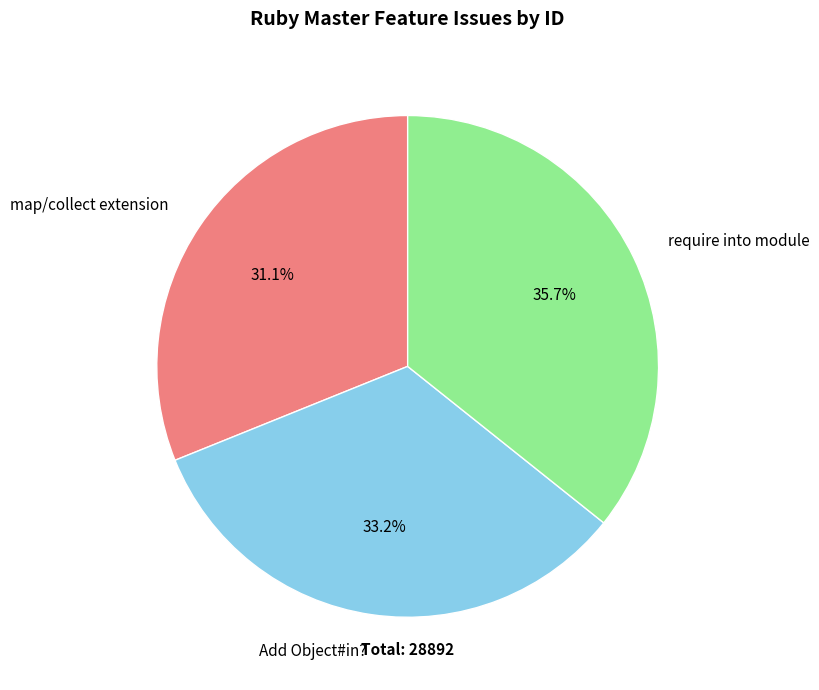

To the nearest percent, what is the difference between the largest and smallest slice percentages?

5%